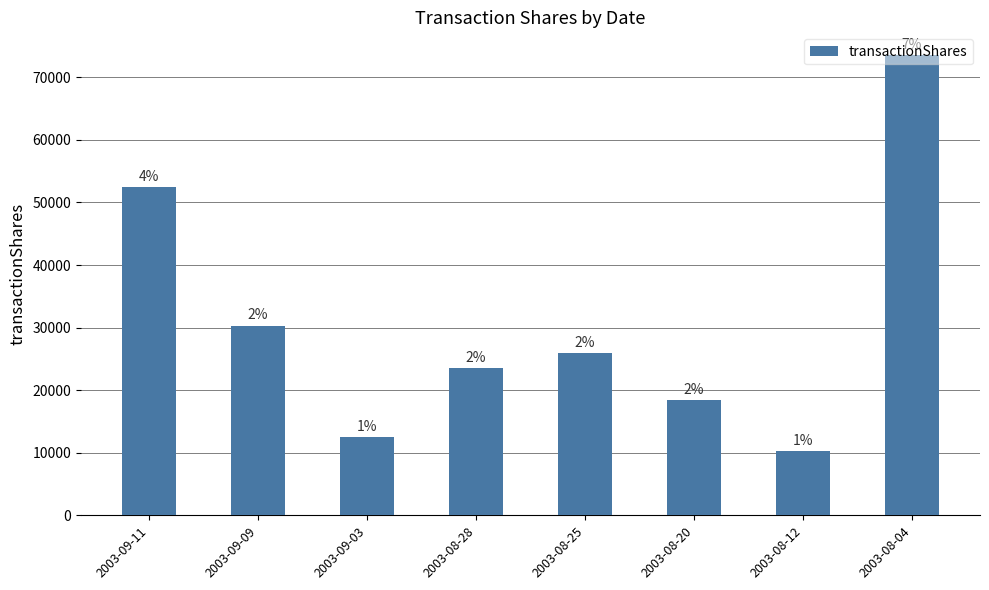

The value at 2003-09-09 is 48269. True or false?

False